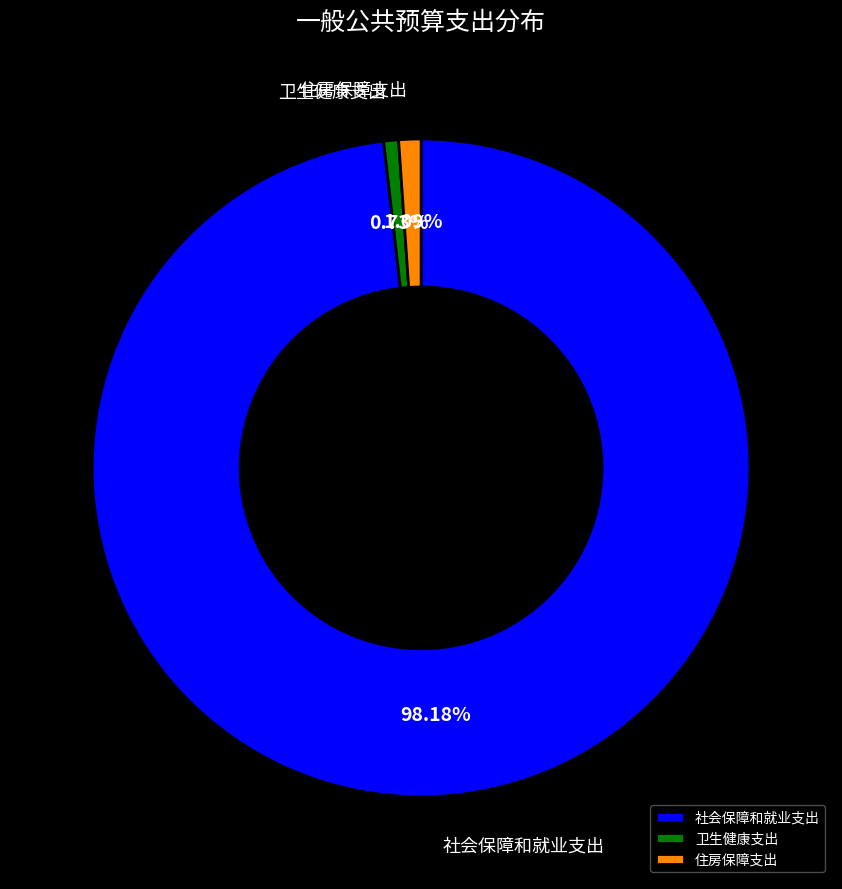

How many slices are in this pie chart?

3